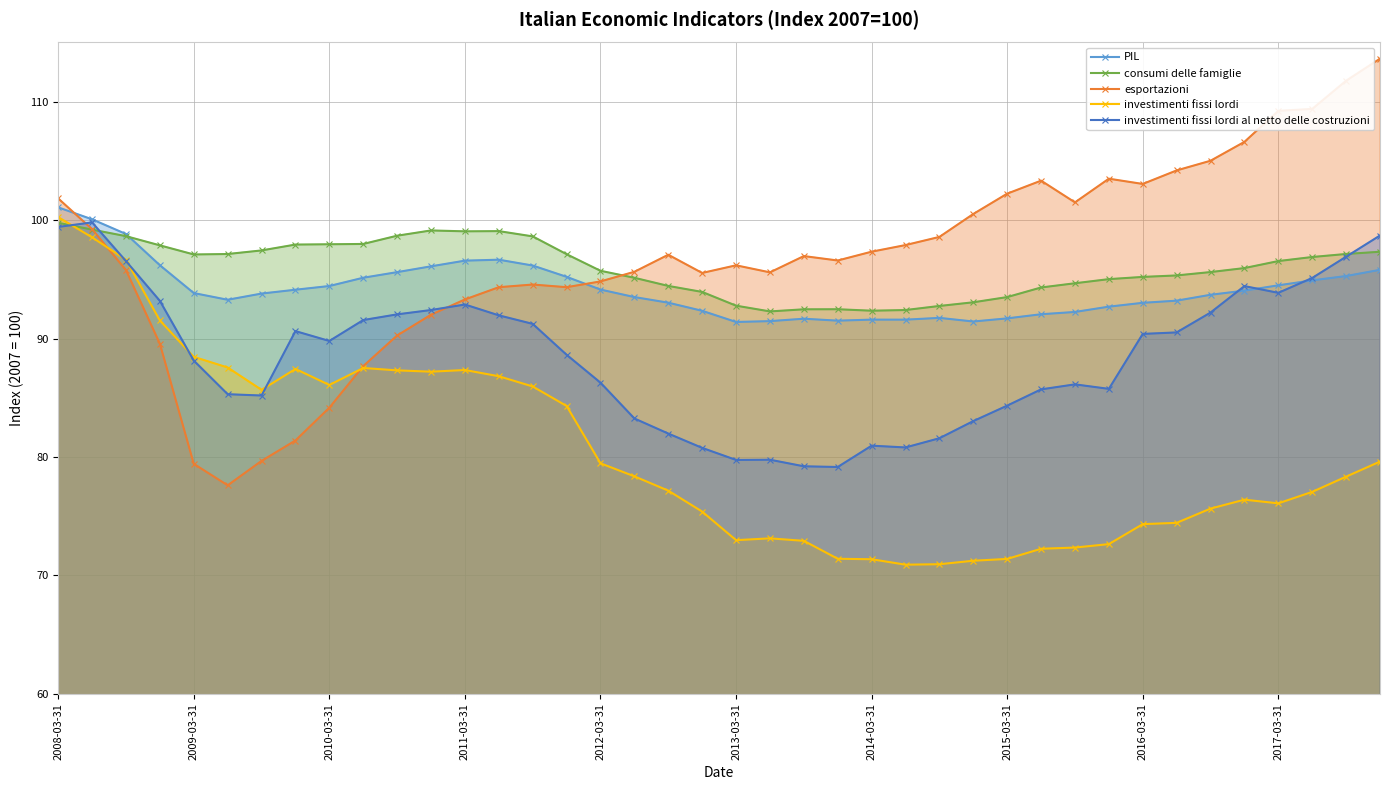

What is the minimum value for investimenti fissi lordi?

70.9